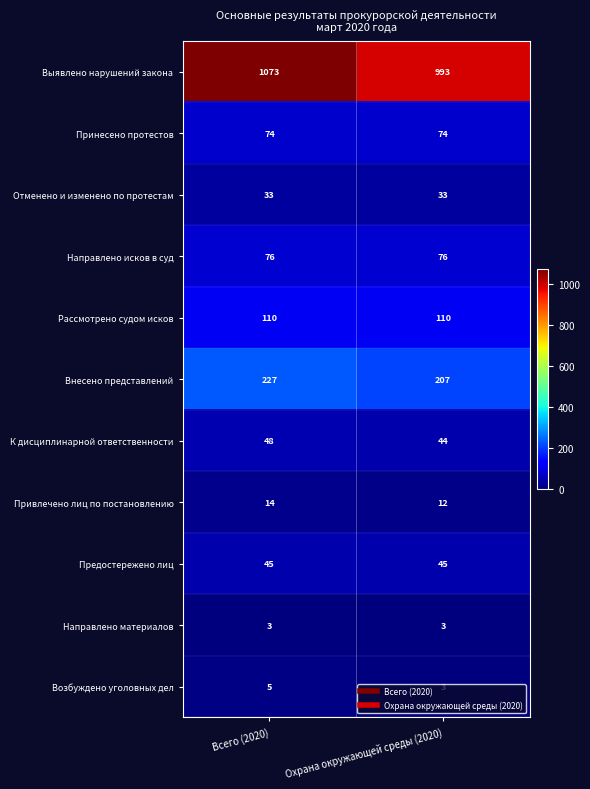

The Возбуждено уголовных дел series shows 4 at Охрана окружающей среды (2020). True or false?

False